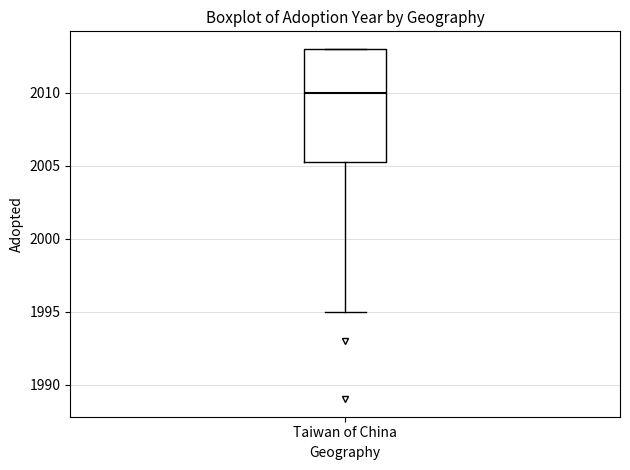

Where is the upper edge of the box for Taiwan of China on the y-axis? The values are not printed on the chart, so give them approximately, as read against the axis.

2013.0